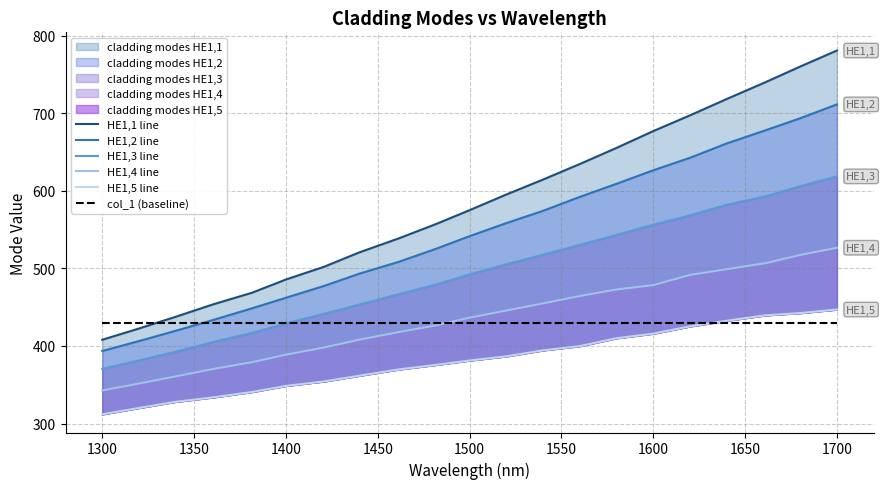

The value of HE1,3 line at 1700 is 651.7. True or false?

False